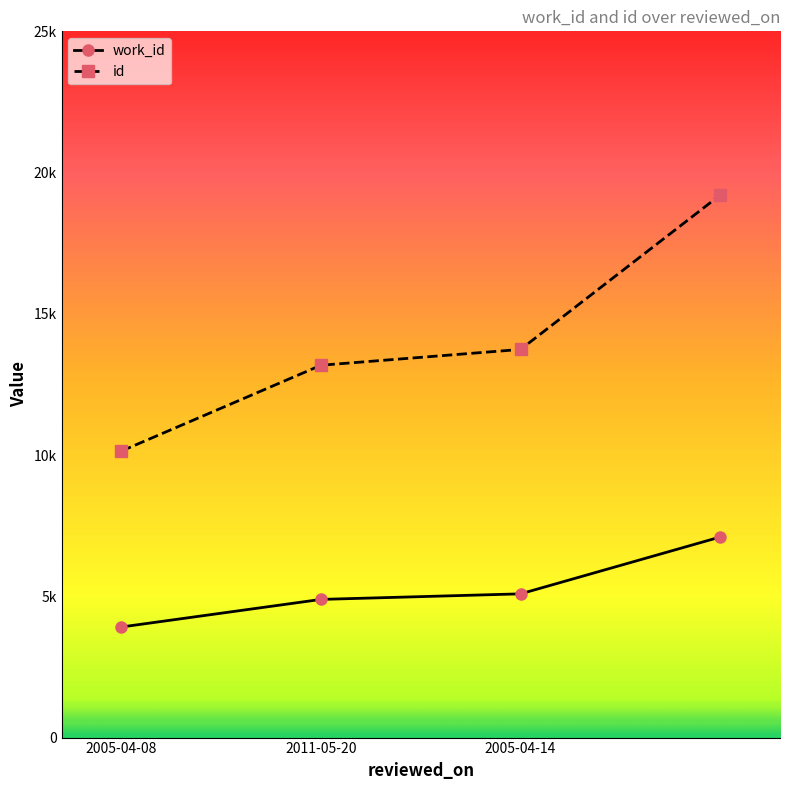

True or false: work_id and id cross at least once.

False